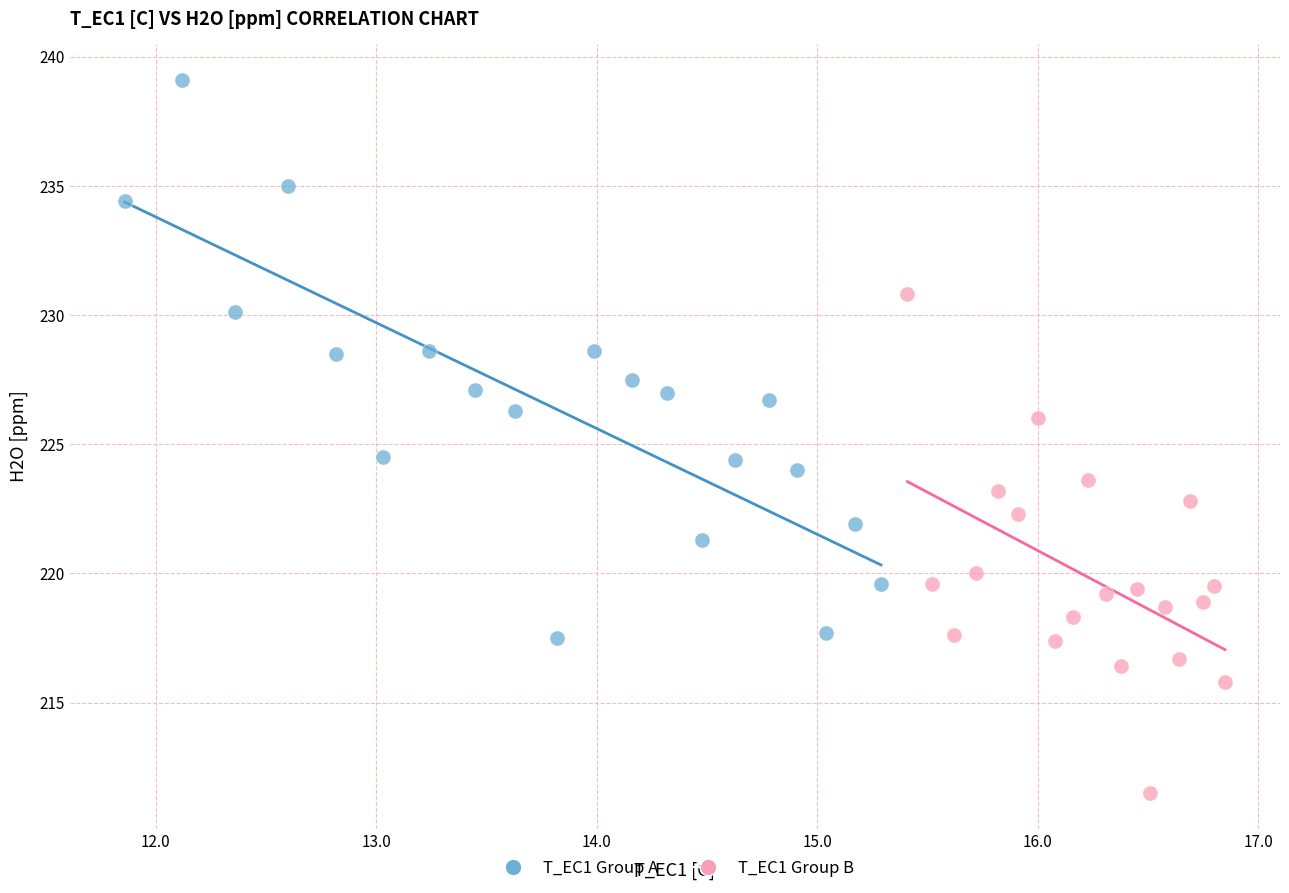

Which series has the largest Y range (max minus min)?

T_EC1 Group A